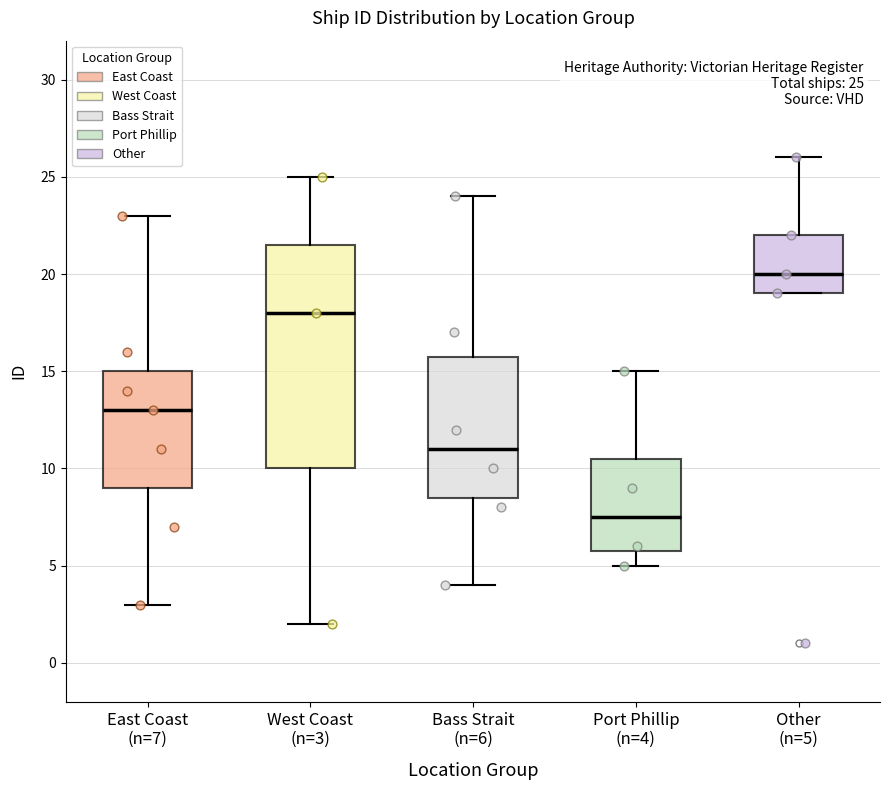

Comparing the boxes themselves (not the whiskers), which one is the tallest?

West Coast (n=3)